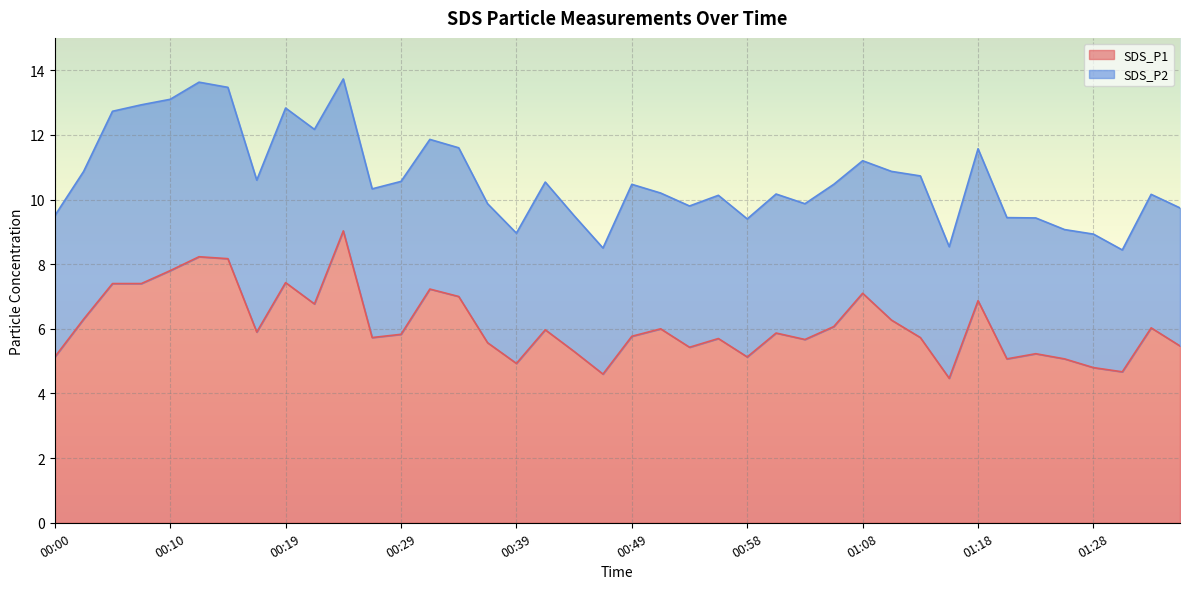

The value at 01:13 is 5.7. True or false?

True